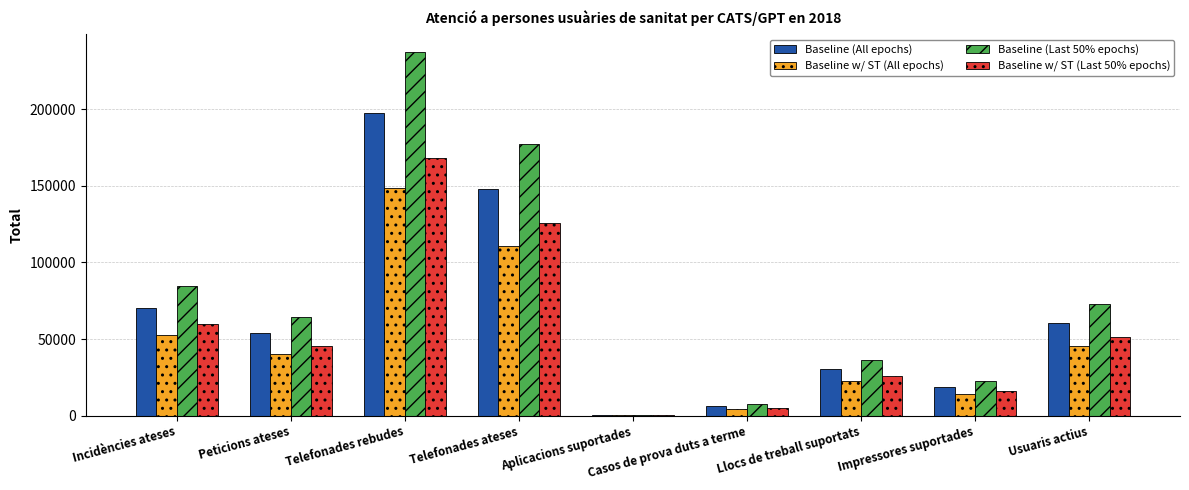

At which category is the sum across all series the highest?

Telefonades rebudes